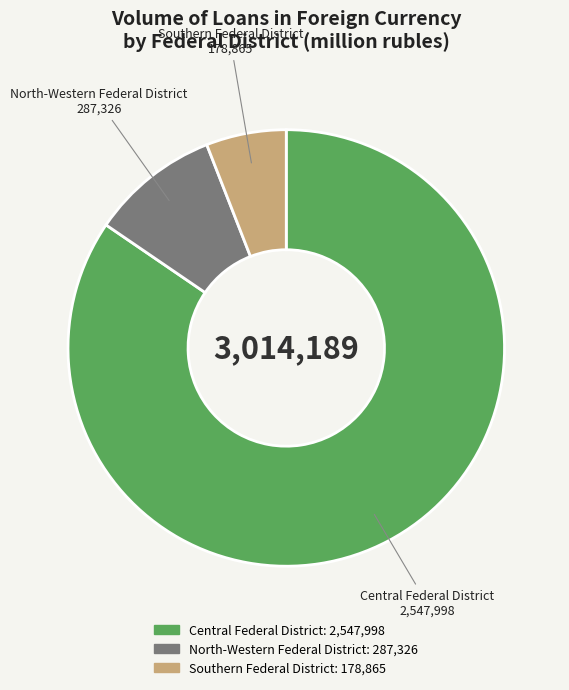

Between North-Western Federal District and Southern Federal District, which is larger?

North-Western Federal District